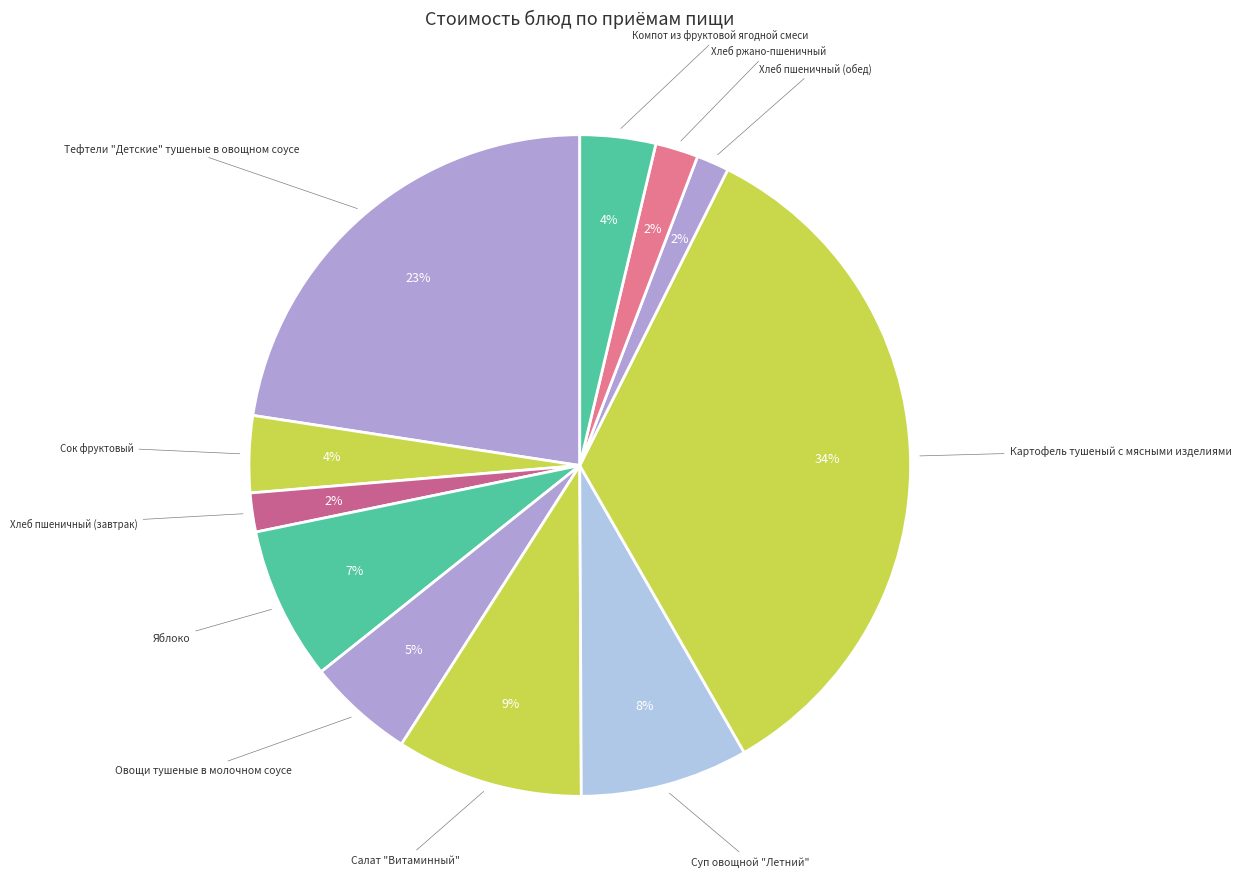

How many slices are in this pie chart?

11